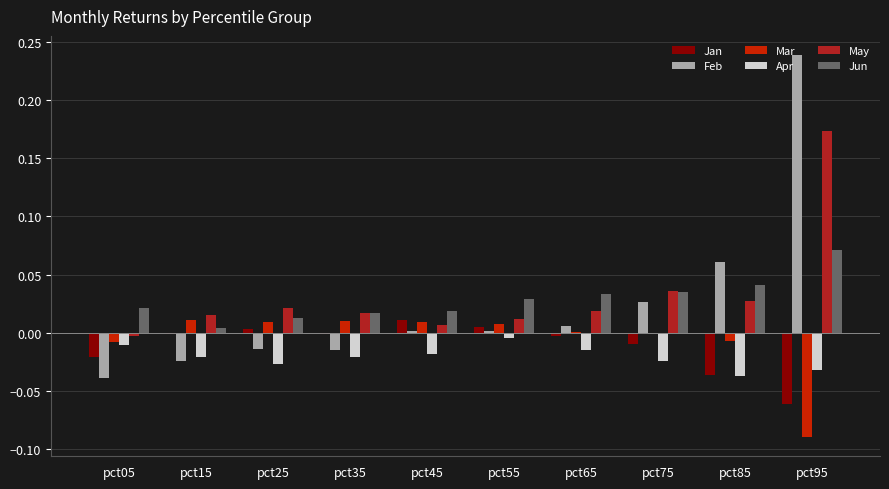

The May series shows 0.0 at pct65. True or false?

False